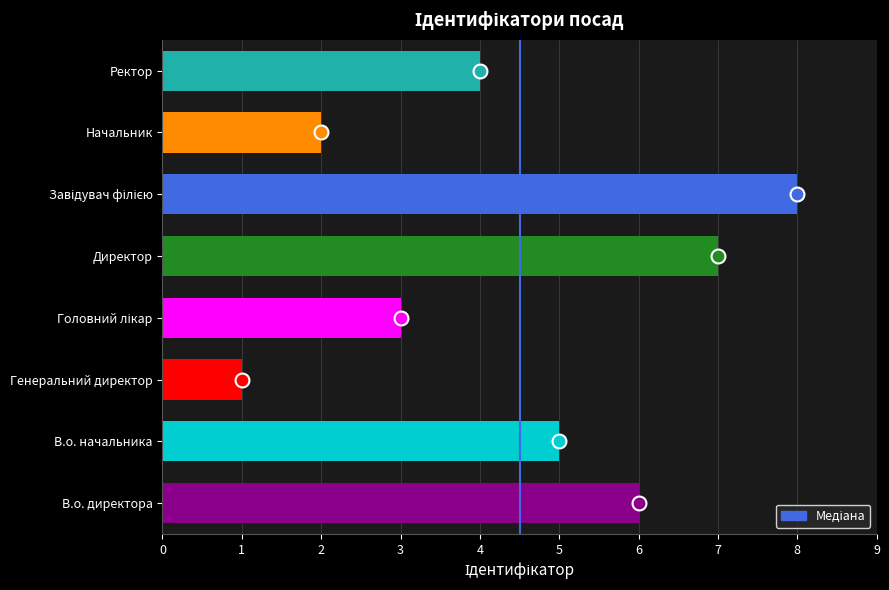

Are the bars grouped side by side (vs. stacked)?

No